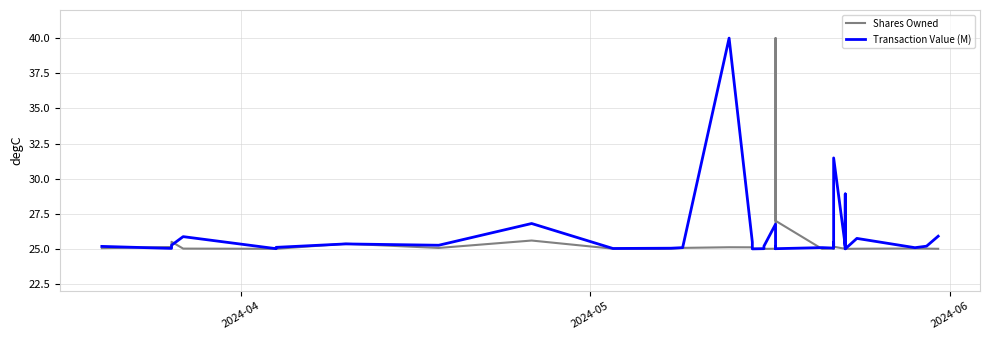

True or false: Transaction Value (M) has a value of 42.2 at 22.

False